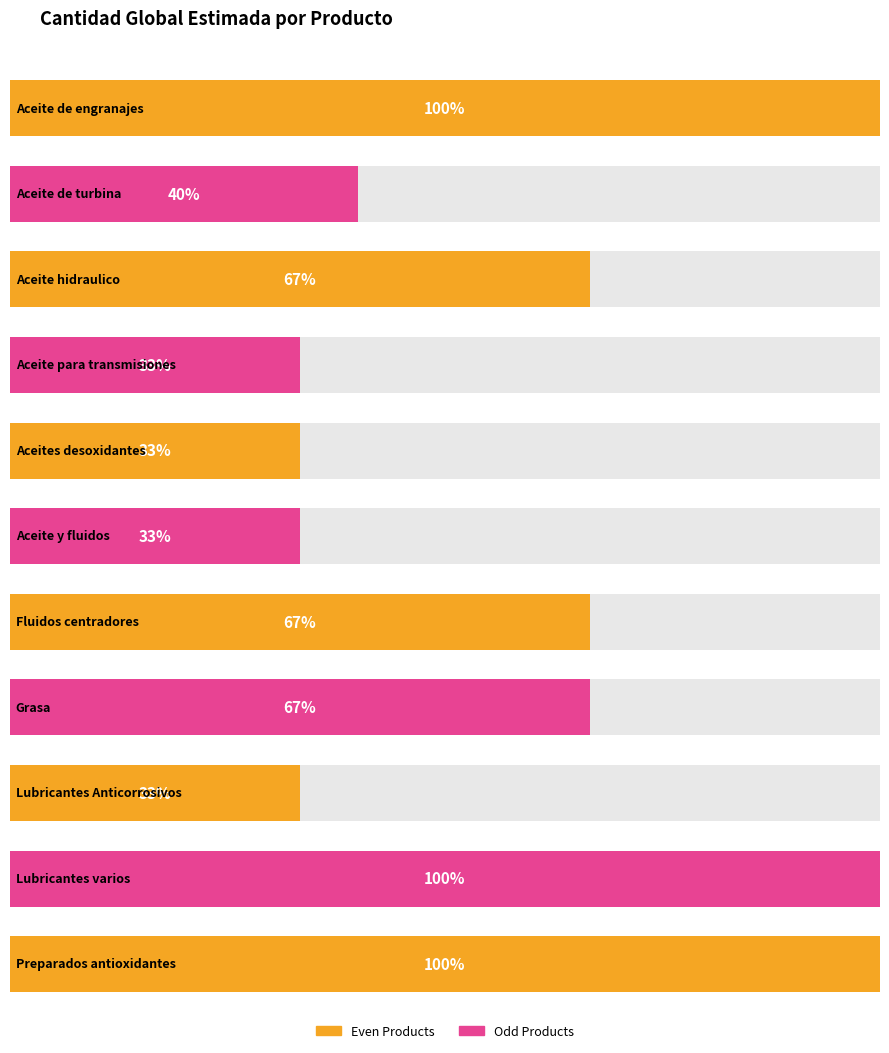

What position from the left is Aceite y fluidos?

6